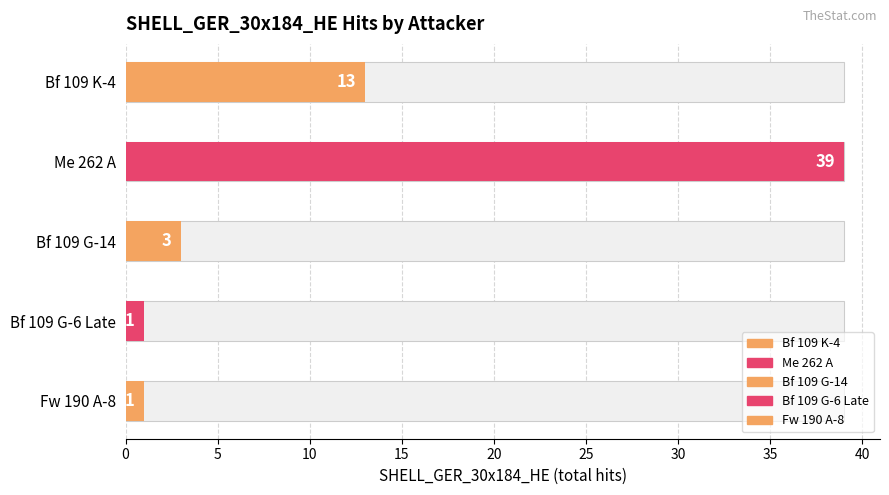

Between Bf 109 K-4 and Fw 190 A-8, which is larger?

Bf 109 K-4